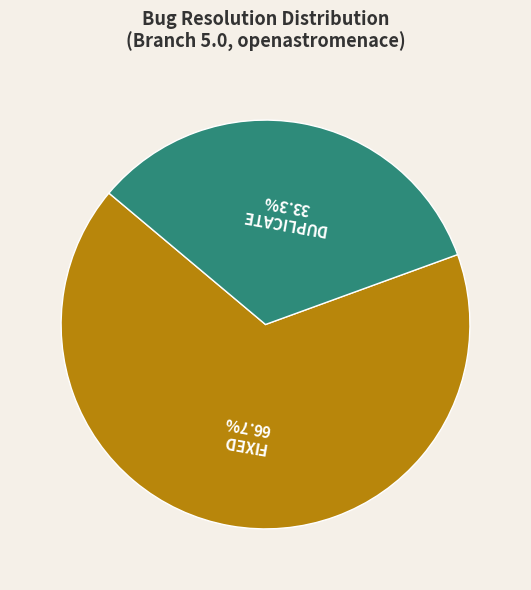

True or false: FIXED accounts for 24% of the total.

False